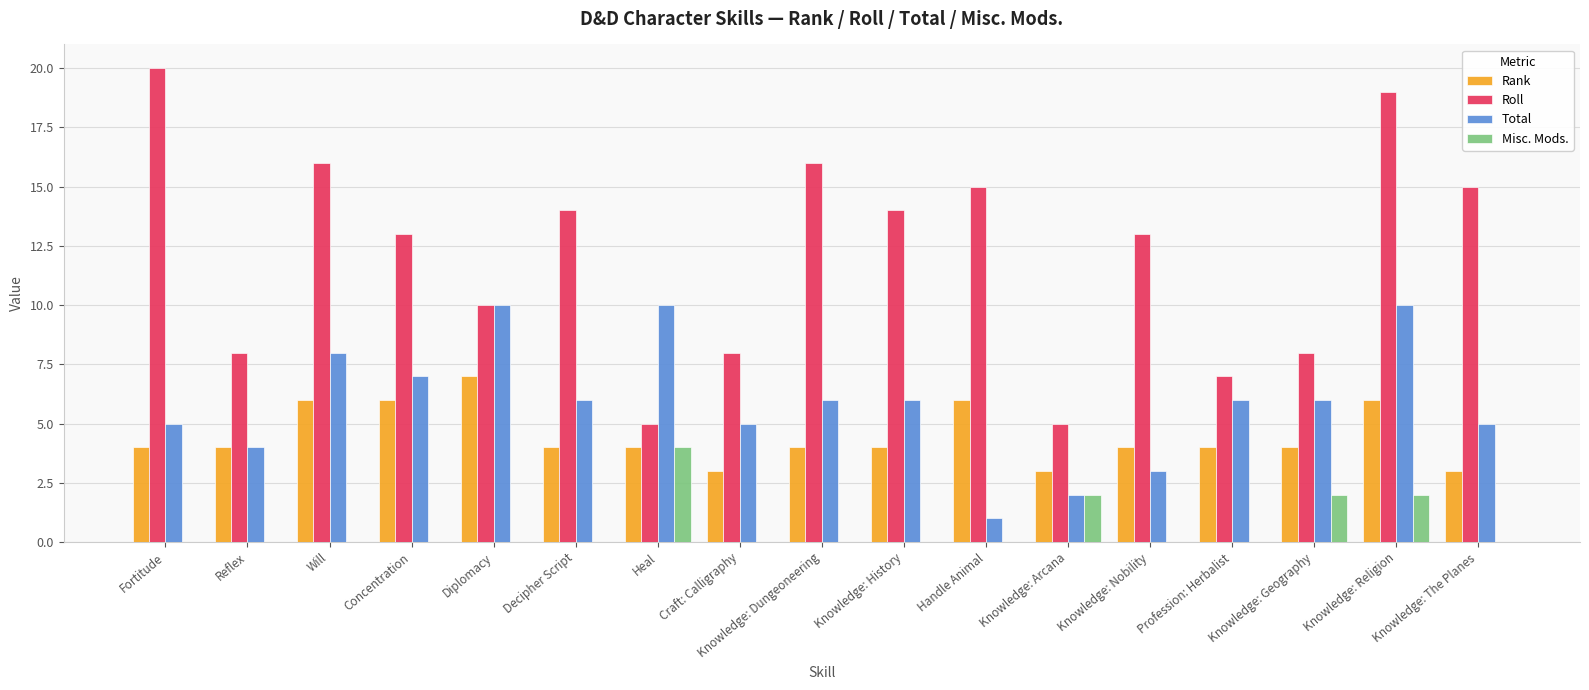

At which label does Misc. Mods. reach its peak?

Heal